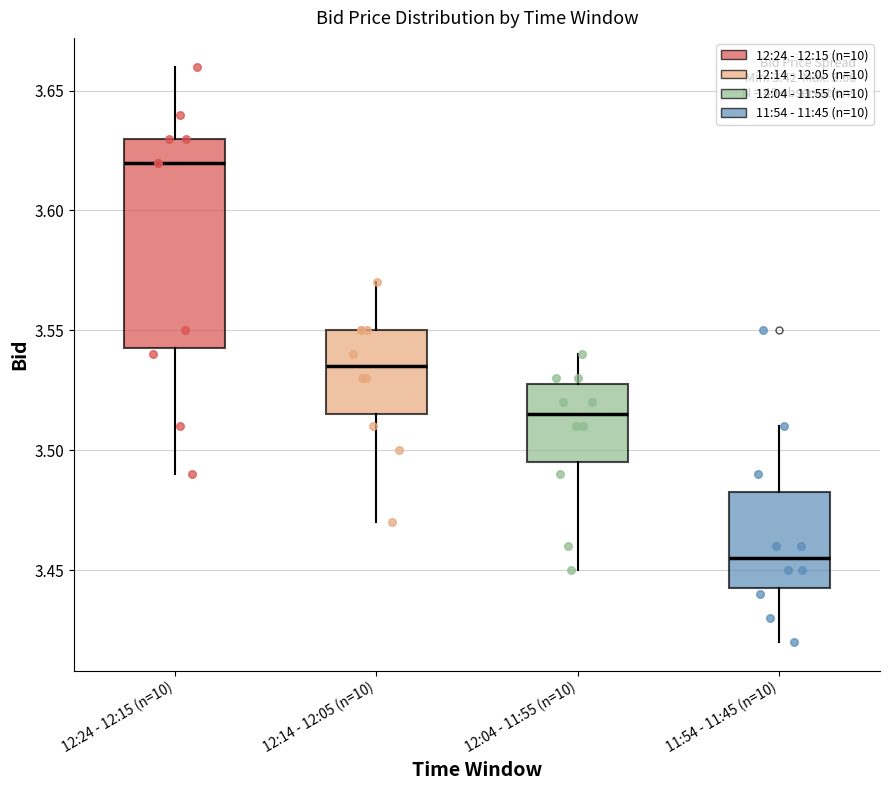

Which box has the highest median line?

12:24 - 12:15 (n=10)